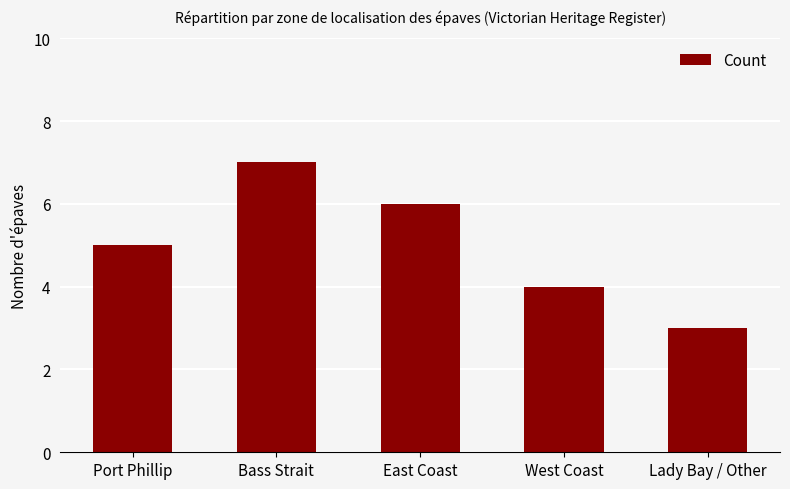

Is it true that the value at Port Phillip is 5?

True